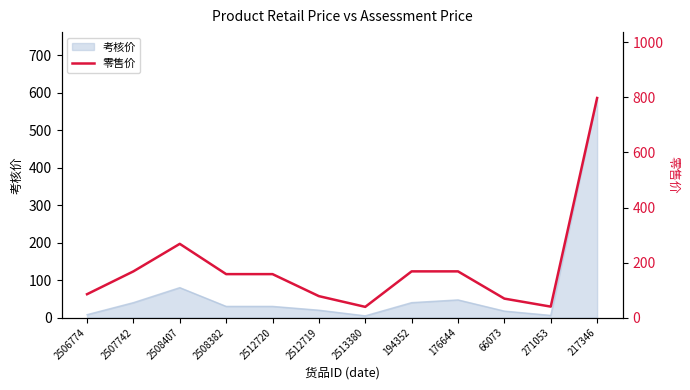

Between 2508407 and 2506774, which is larger?

2508407